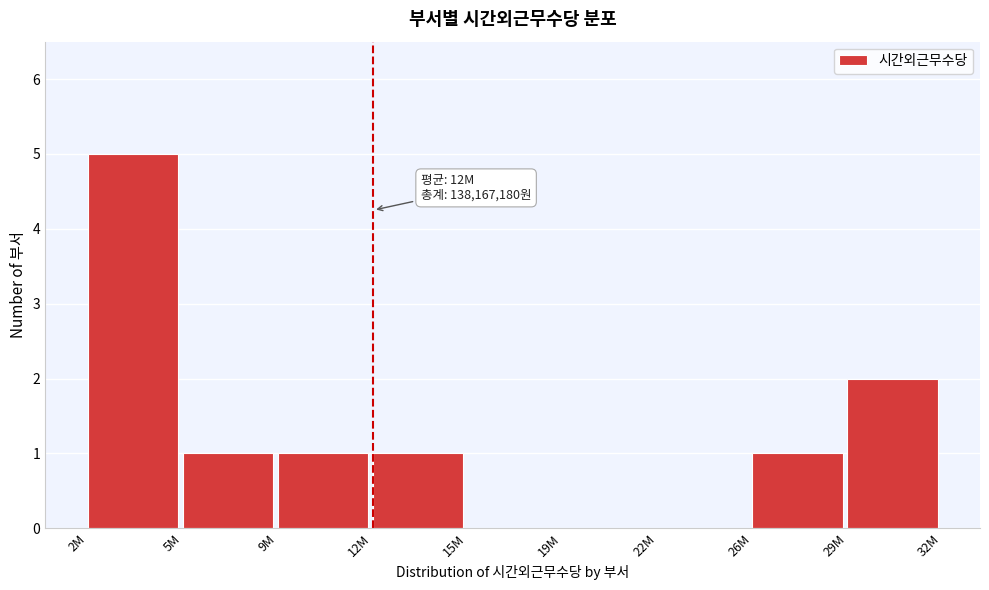

Reading left to right, what are all the values shown in this chart?

2M=5	5M=1	9M=1	12M=1	15M=0	19M=0	22M=0	26M=1	29M=2